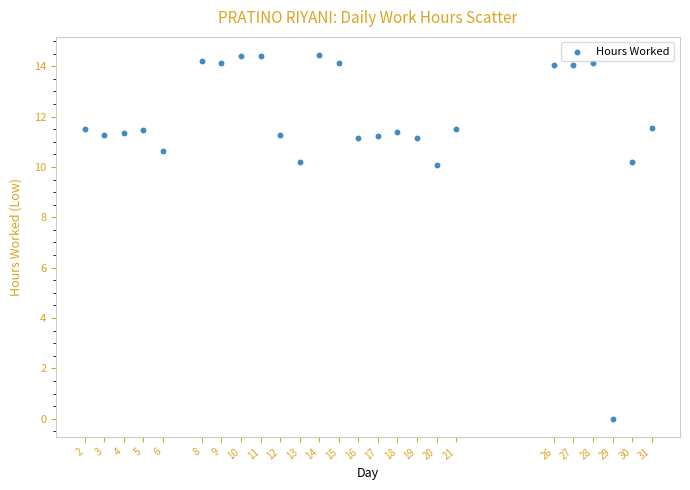

What is the range of X values (max minus min)?

29.0